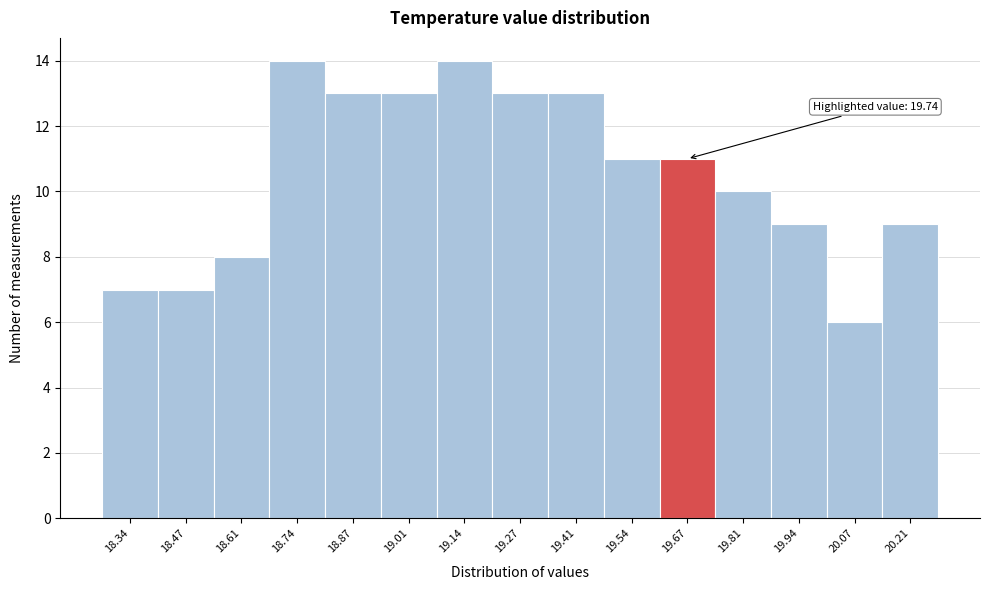

Reading left to right, transcribe all the data shown in this chart.

18.34=7	18.47=7	18.61=8	18.74=14	18.87=13	19.01=13	19.14=14	19.27=13	19.41=13	19.54=11	19.67=11	19.81=10	19.94=9	20.07=6	20.21=9